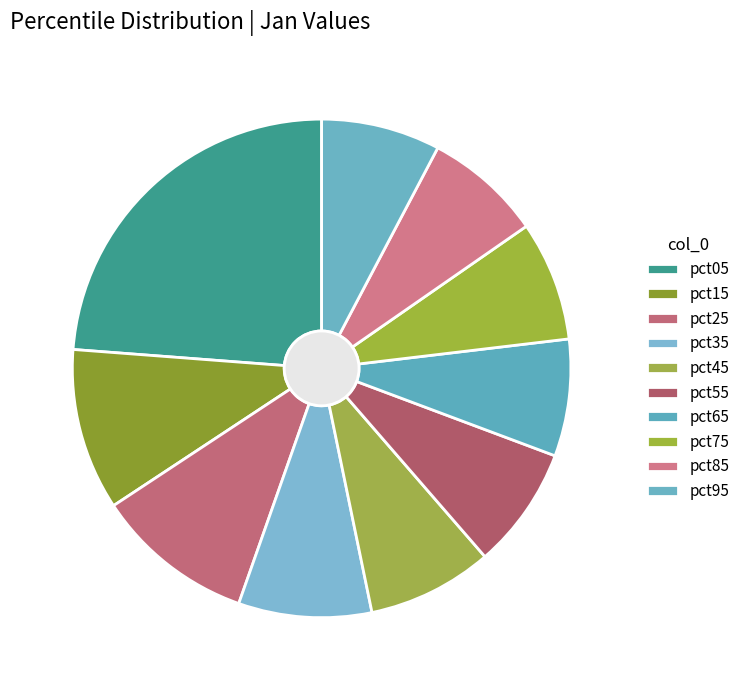

How many slices are in this pie chart?

10